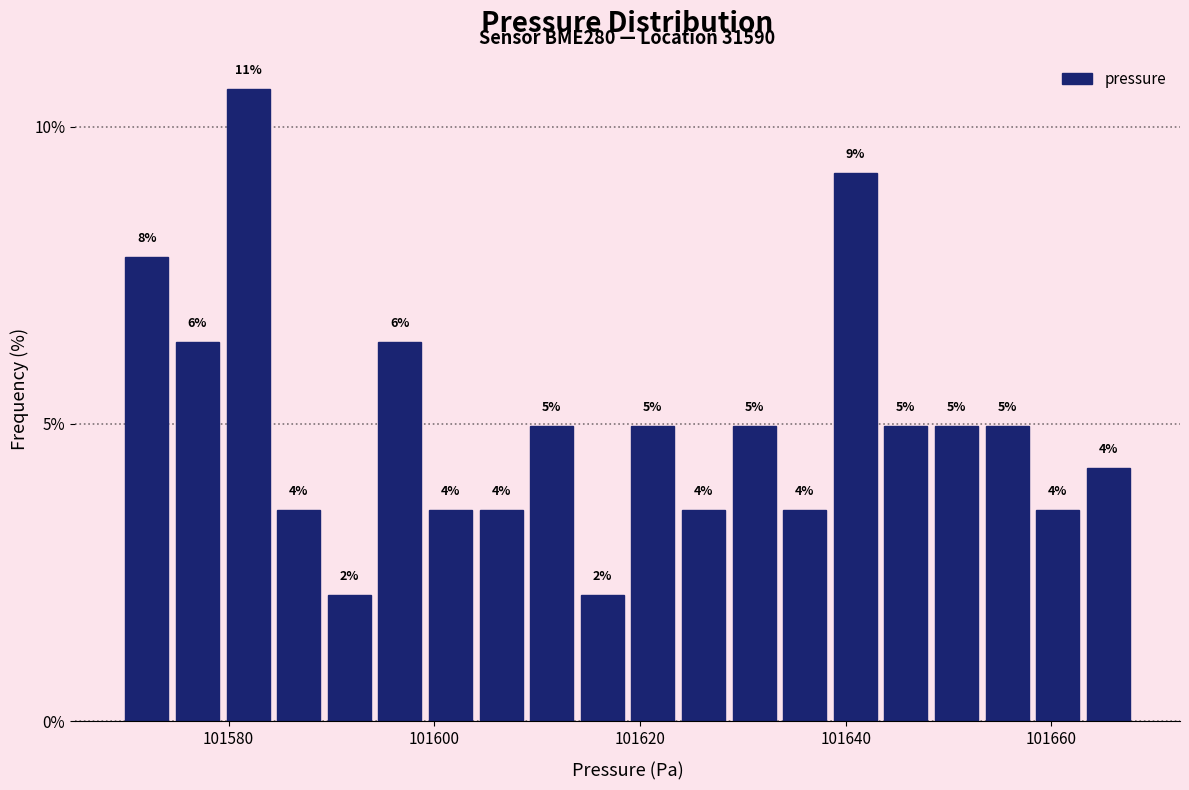

Read against the x-axis, roughly where is the centre of the tallest bar?

101582